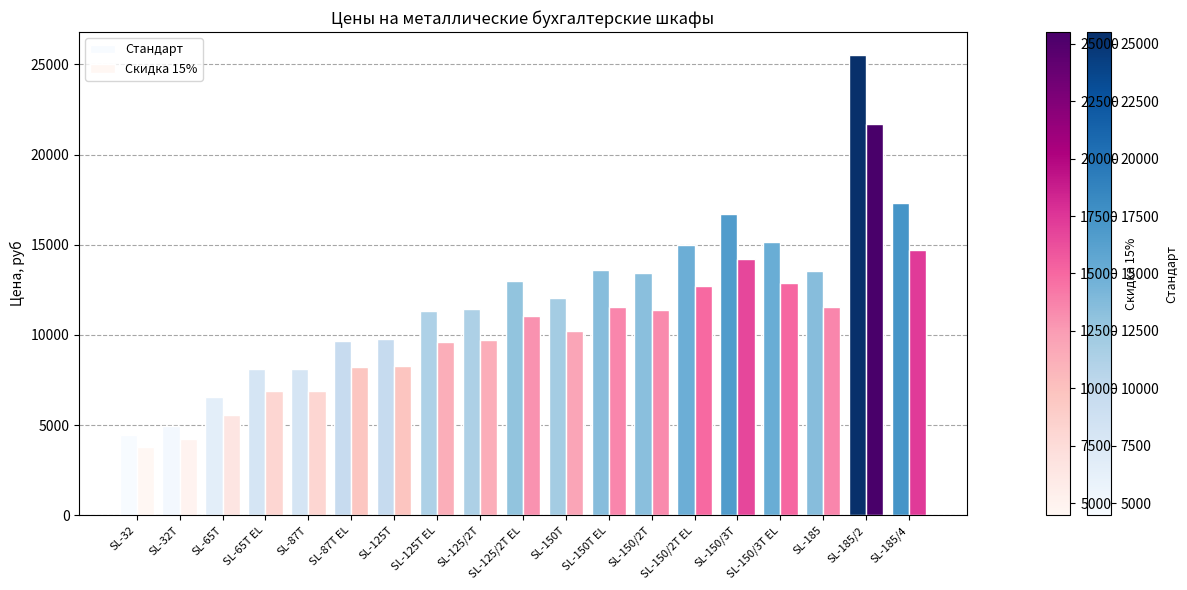

At which label does Стандарт first exceed 12028?

SL-125/2T EL